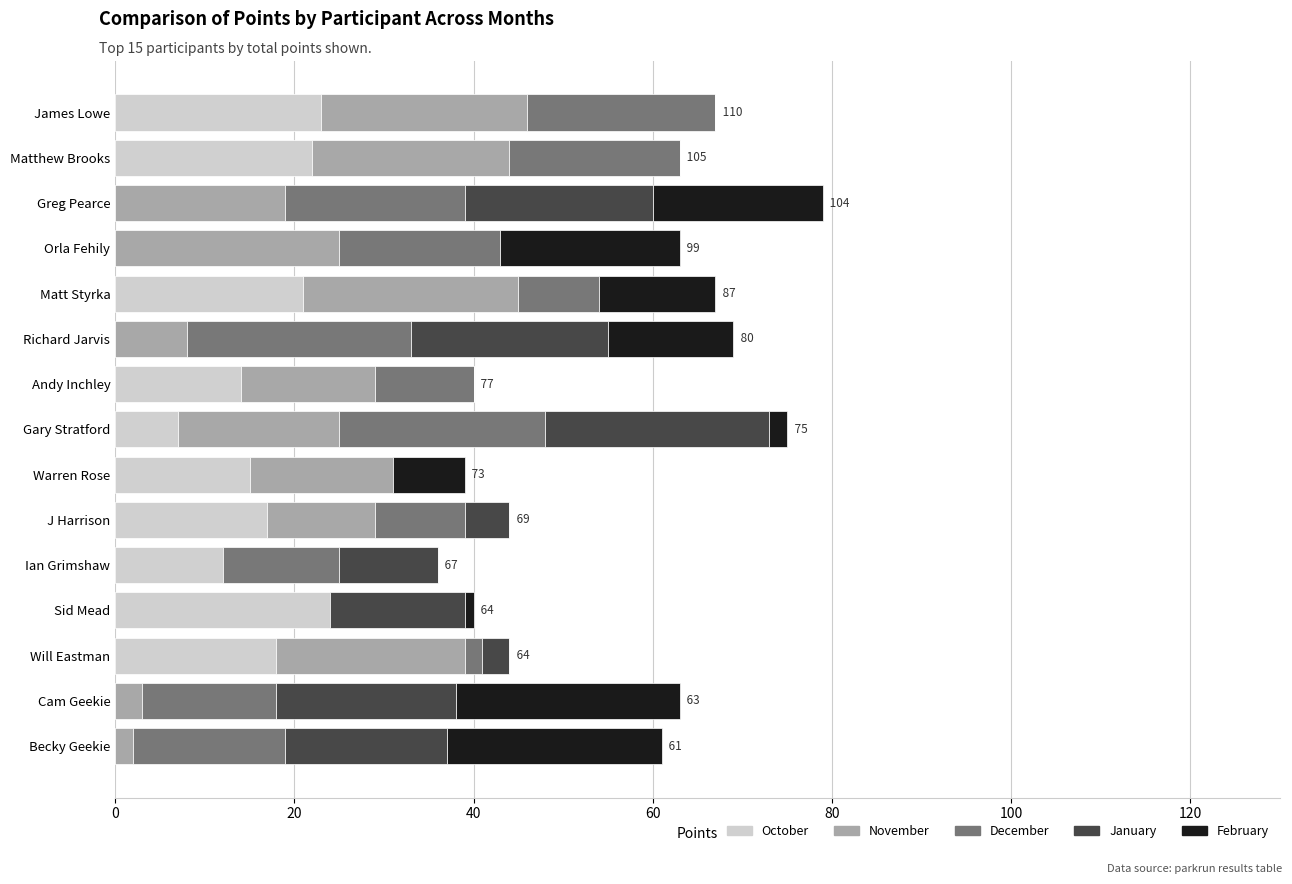

What are all the series names shown in the legend?

October, November, December, January, February